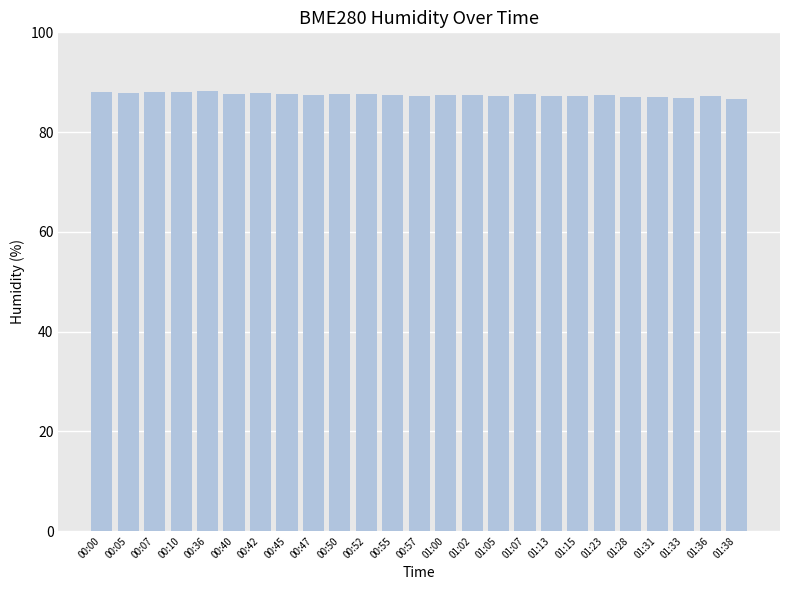

What is the minimum value shown in the chart?

86.7